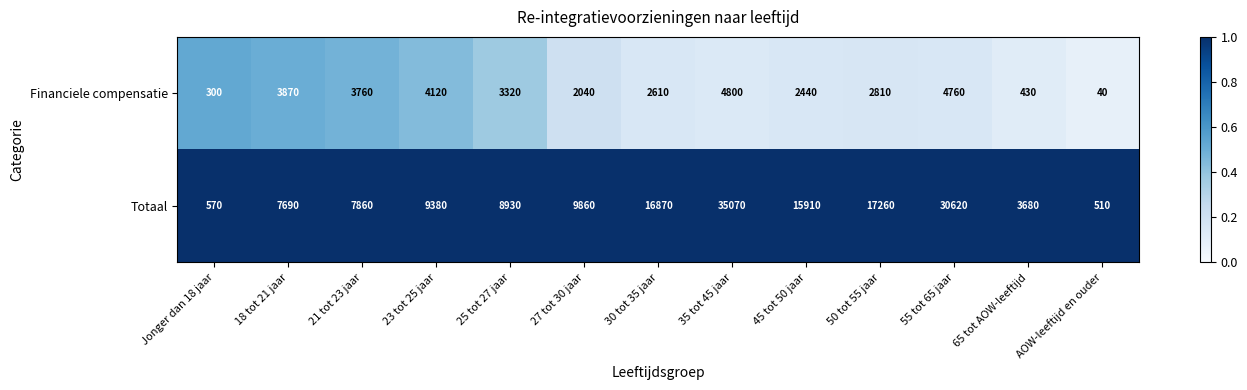

Rank the series at 65 tot AOW-leeftijd from lowest to highest value.

Financiele compensatie, Totaal